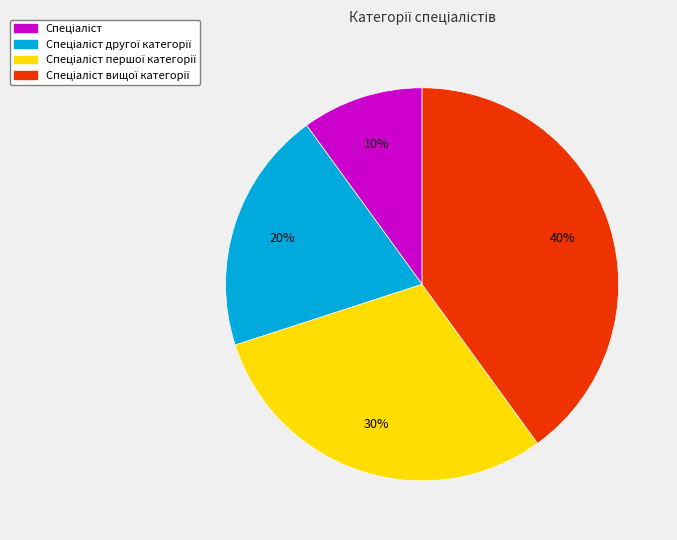

Is there a majority slice in this chart?

No